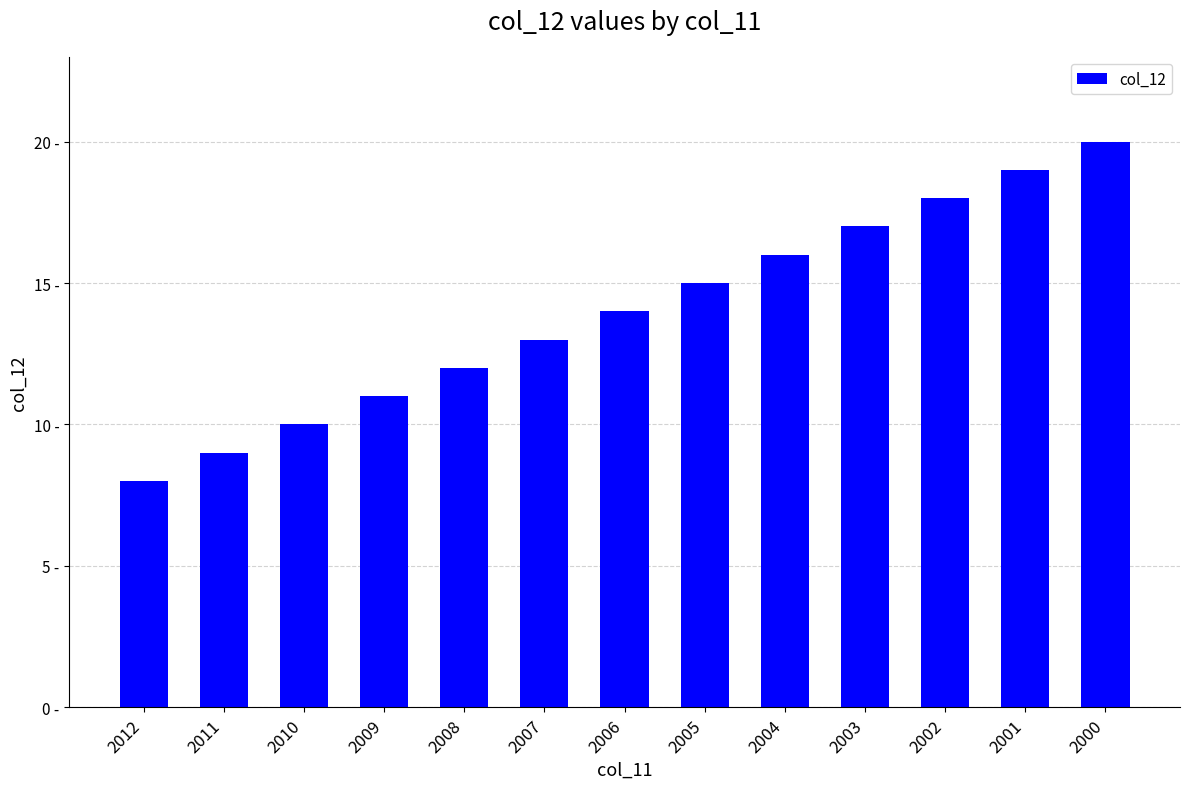

List the labels in order of value, smallest first.

2012, 2011, 2010, 2009, 2008, 2007, 2006, 2005, 2004, 2003, 2002, 2001, 2000